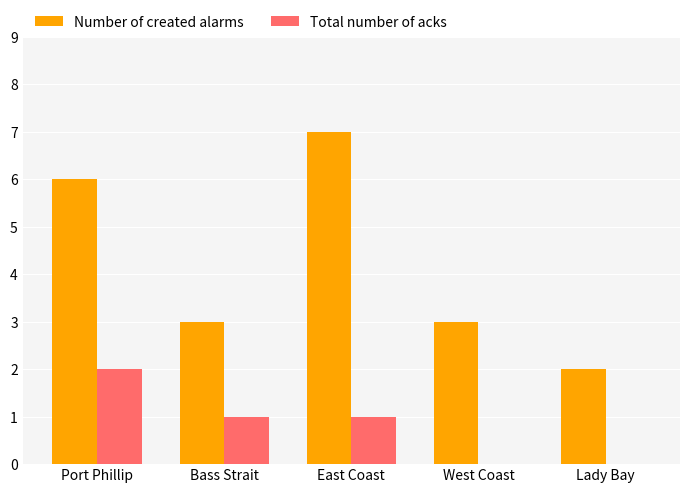

True or false: Total number of acks has a value of 0 at Lady Bay.

True